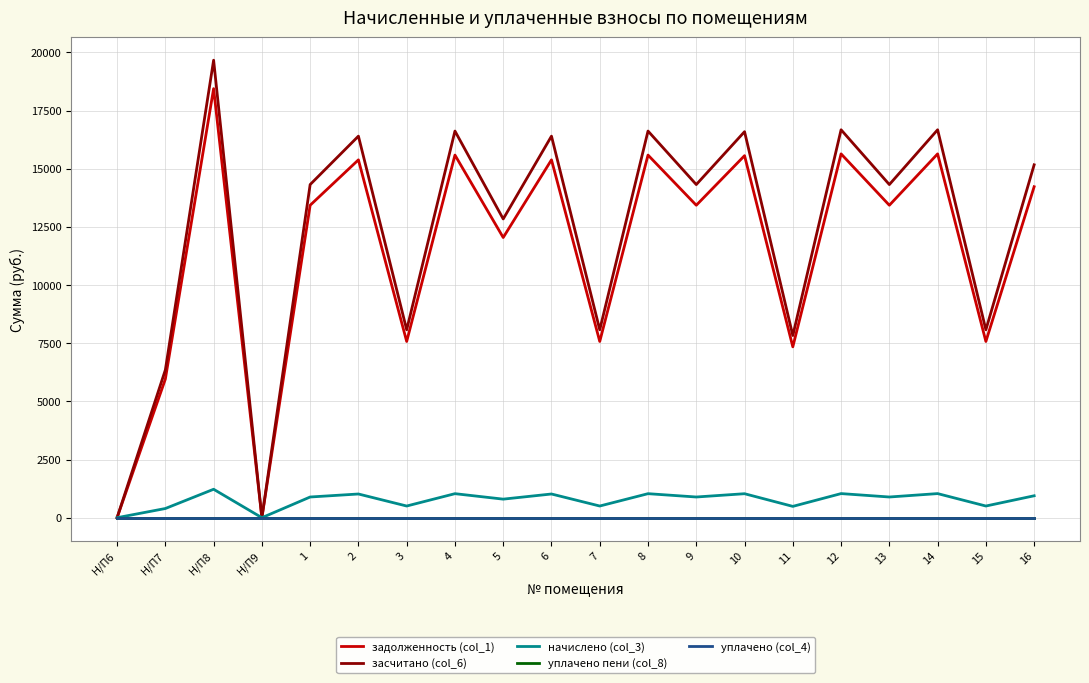

Which series has the widest spread of values?

засчитано (col_6)